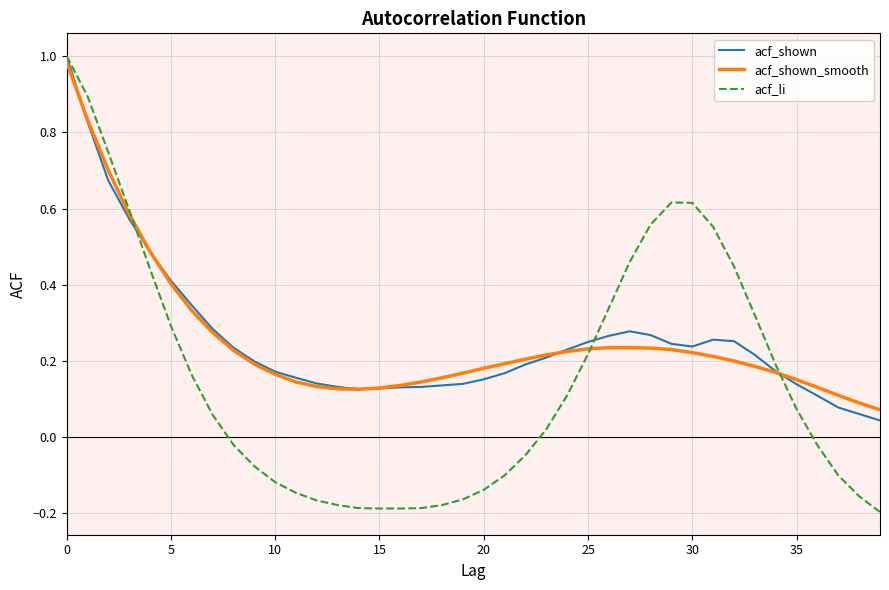

Which series has the widest spread of values?

acf_li